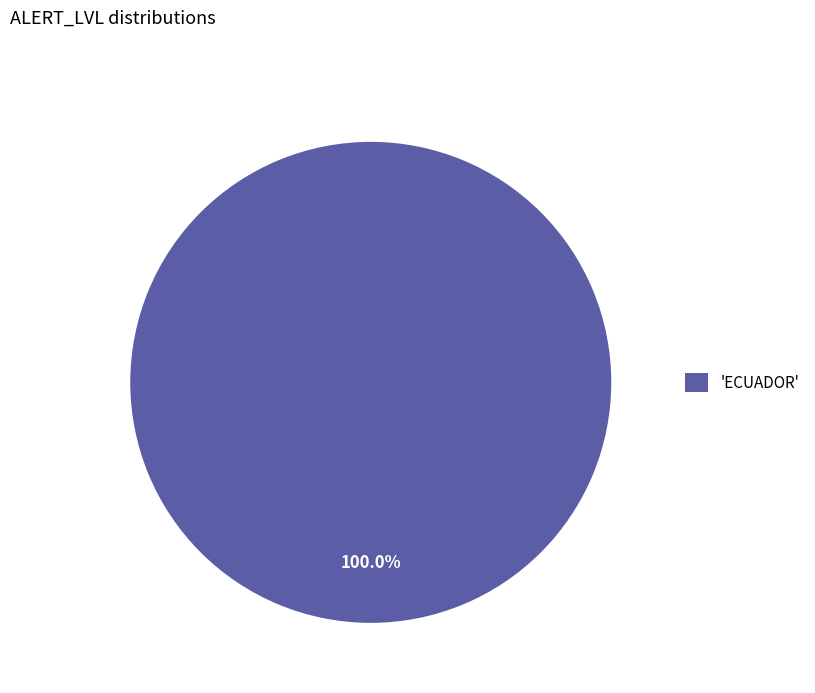

Rank the categories by value from lowest to highest.

'ECUADOR'